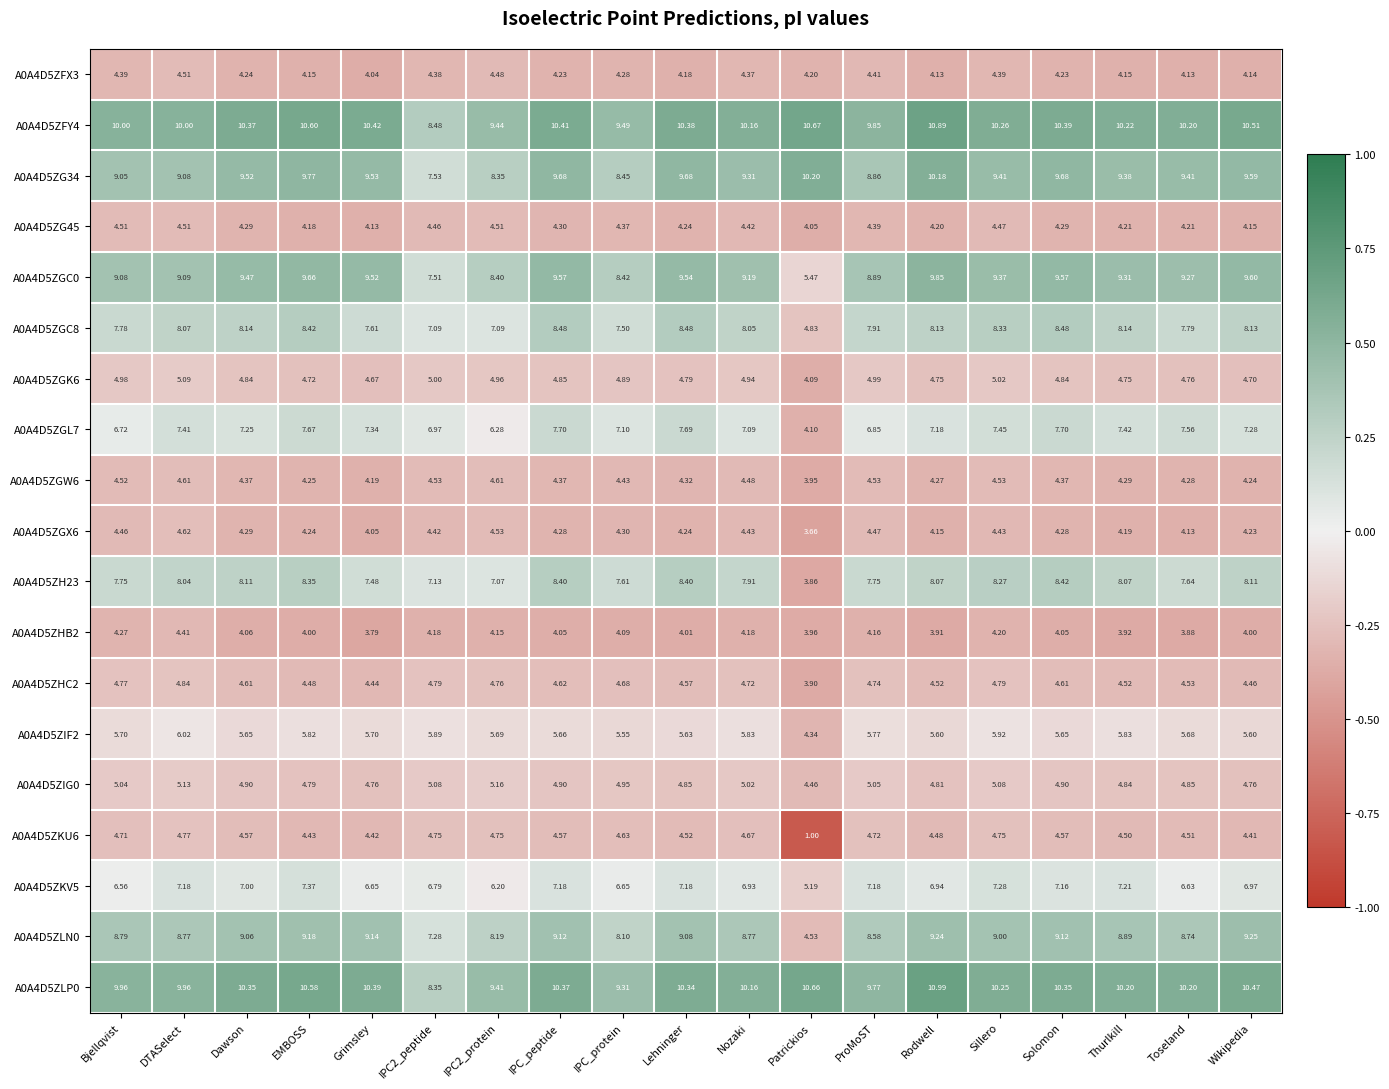

Which category has the lowest value across all series?

Patrickios